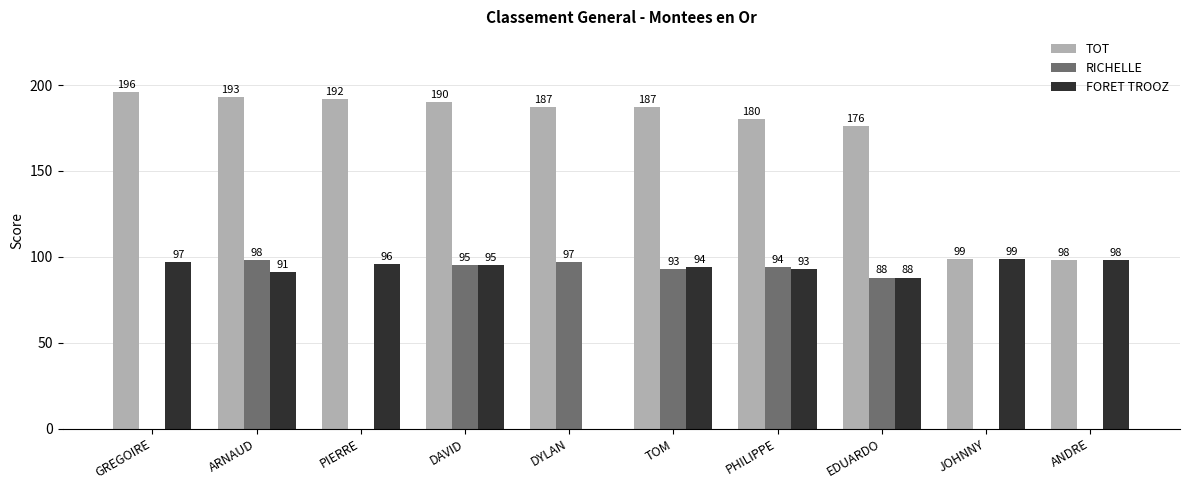

Which series has the widest spread of values?

FORET TROOZ